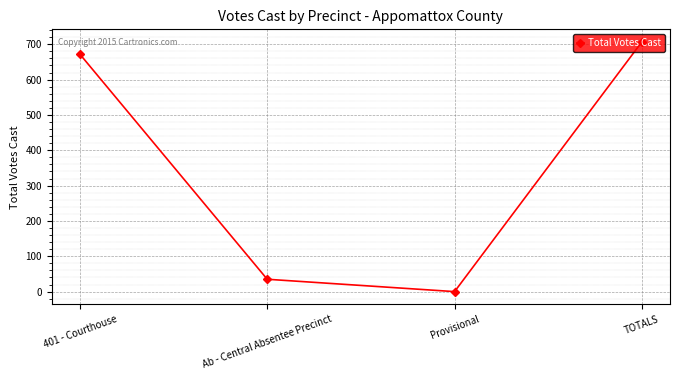

List the labels in order of value, largest first.

TOTALS, 401 - Courthouse, Ab - Central Absentee Precinct, Provisional